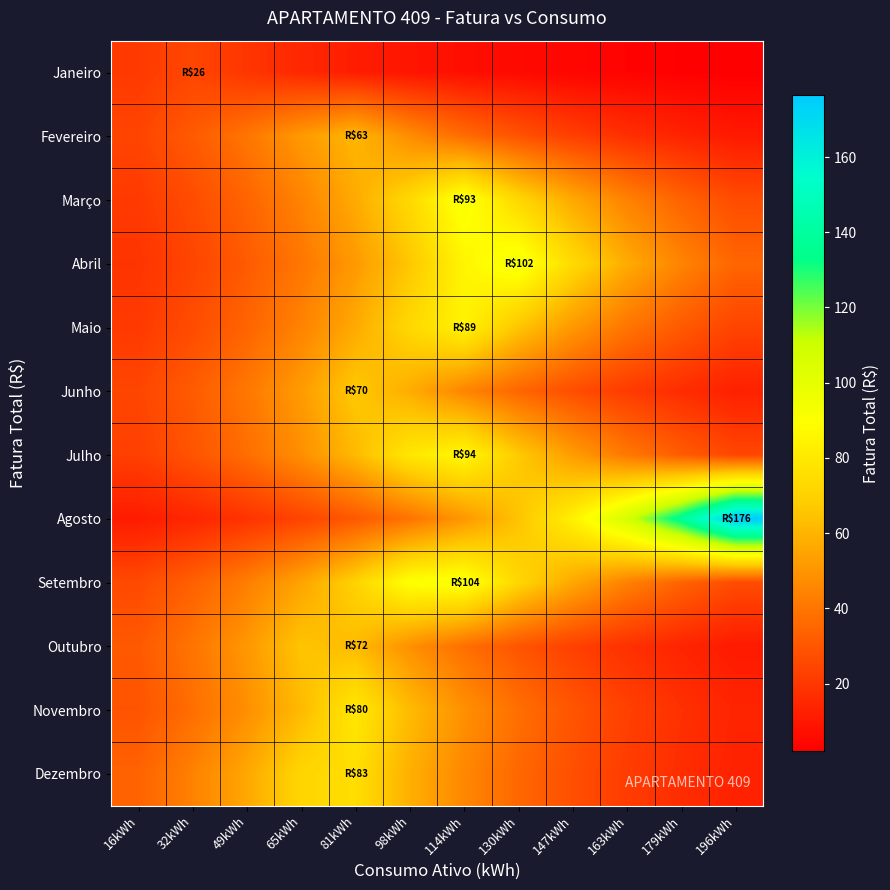

Which has a higher value, 130kWh or 49kWh?

49kWh